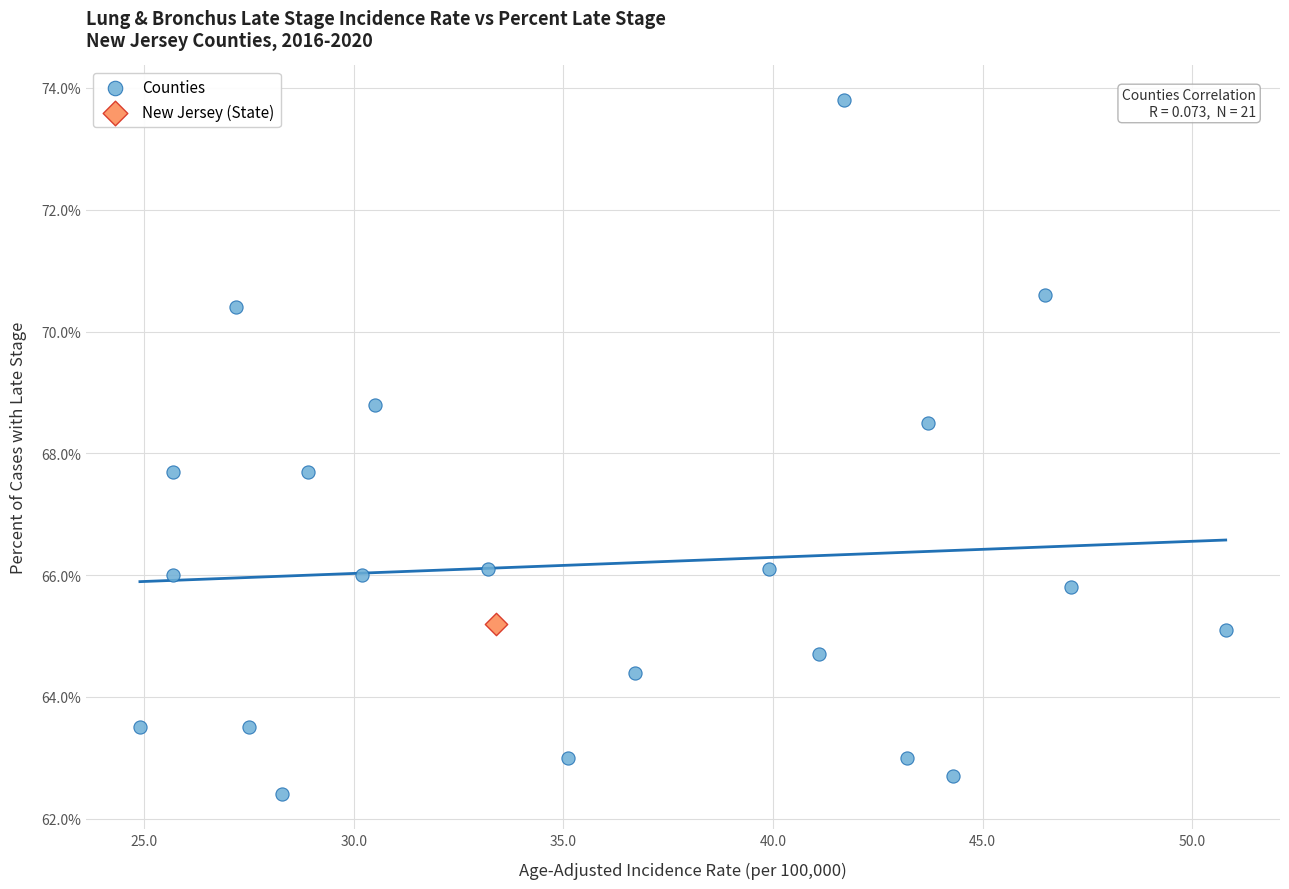

What are all the series names shown in the legend?

Counties, New Jersey (State)